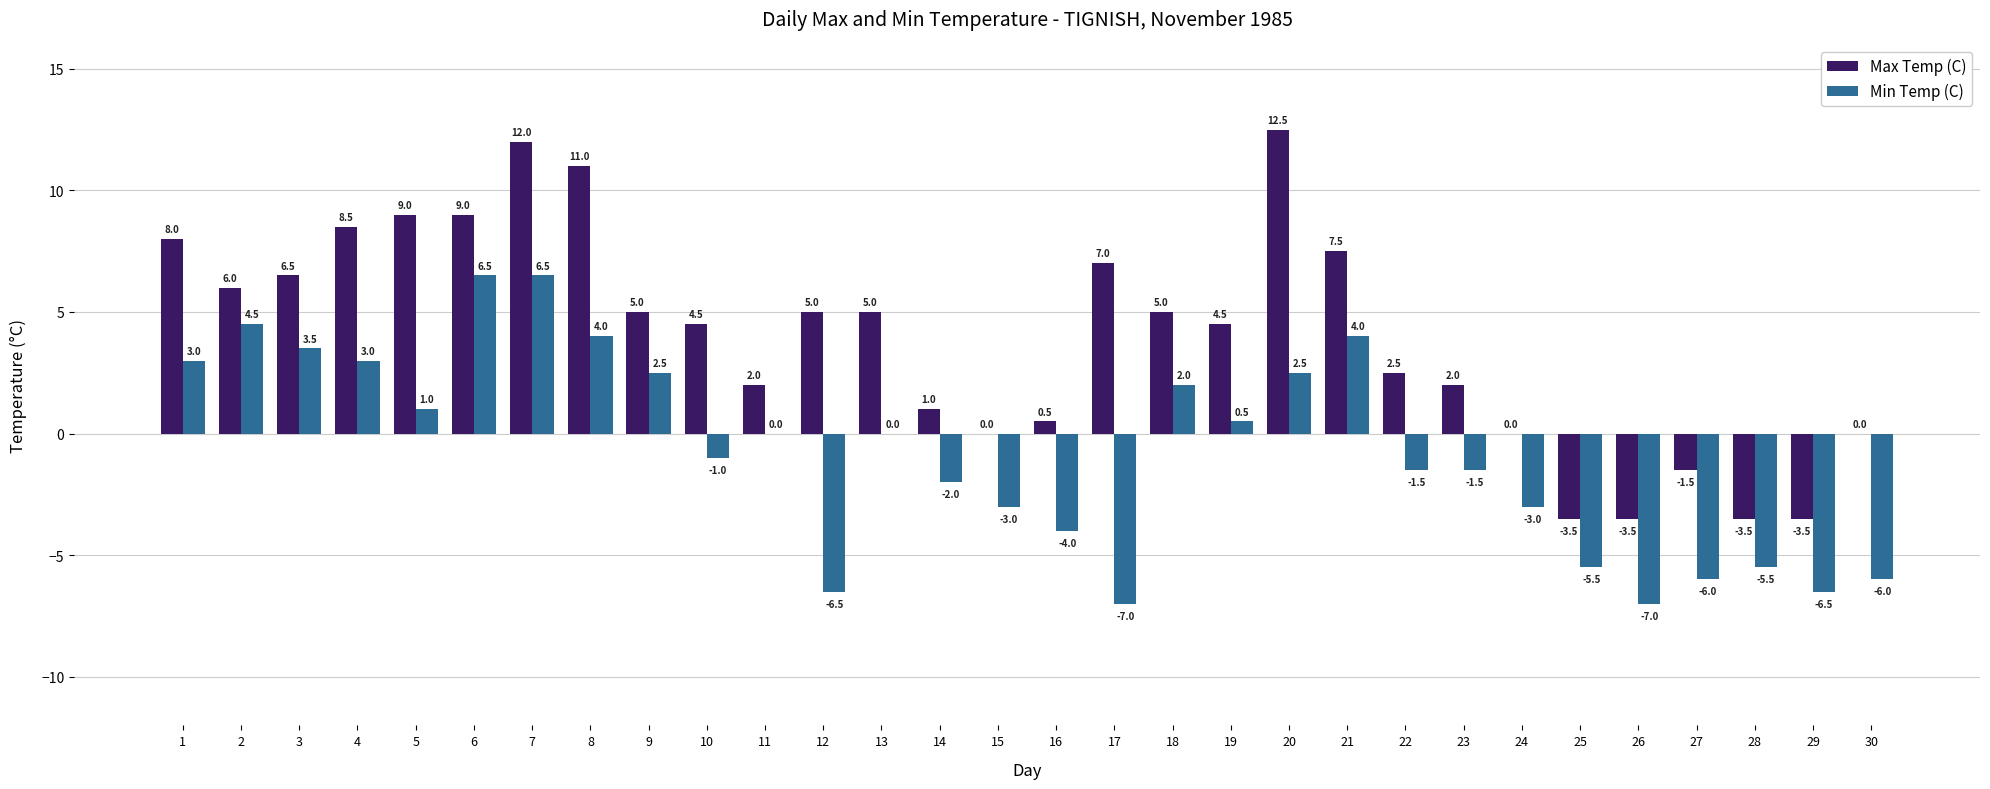

What is the maximum value shown in the chart?

12.5